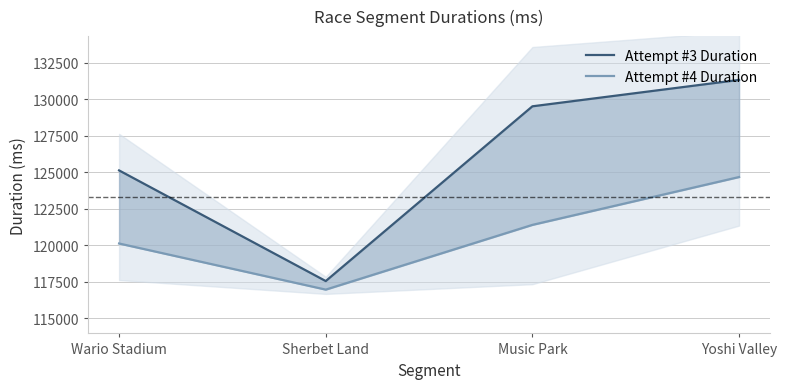

Which series changed the most between Sherbet Land and Music Park?

Attempt #3 Duration